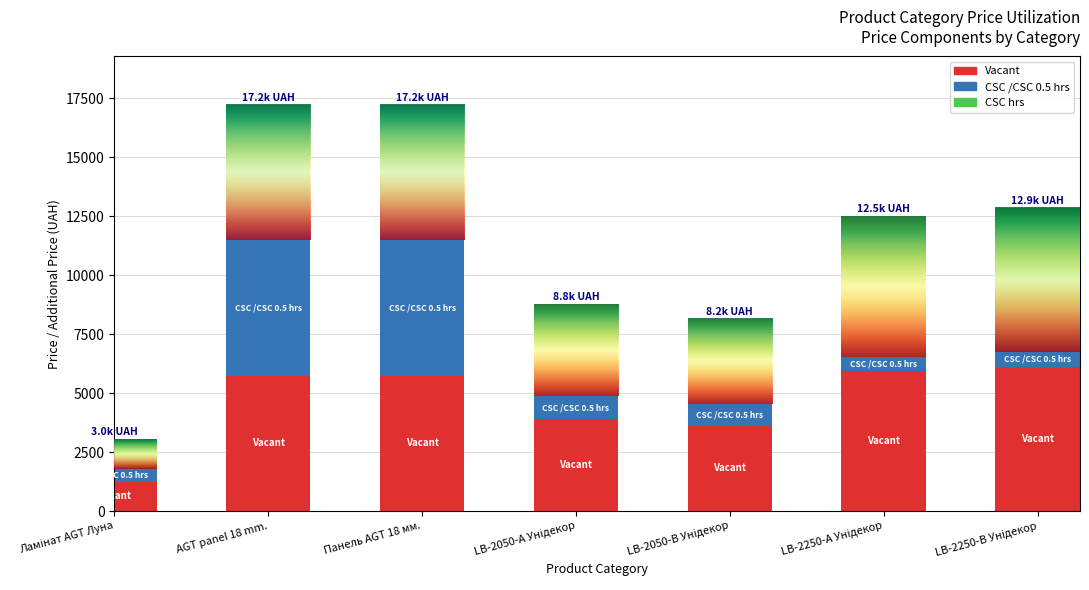

What is the sum of all Vacant values?

32329.2